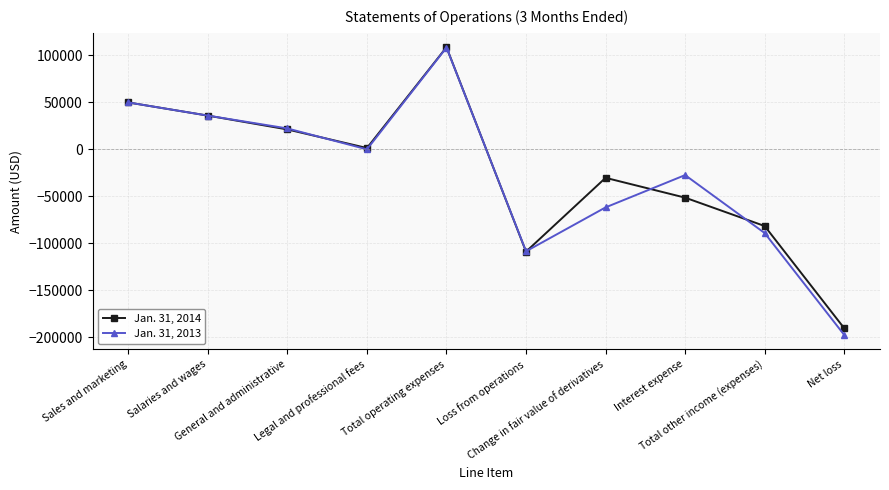

What is the label of the 9th point from the left?

Total other income (expenses)